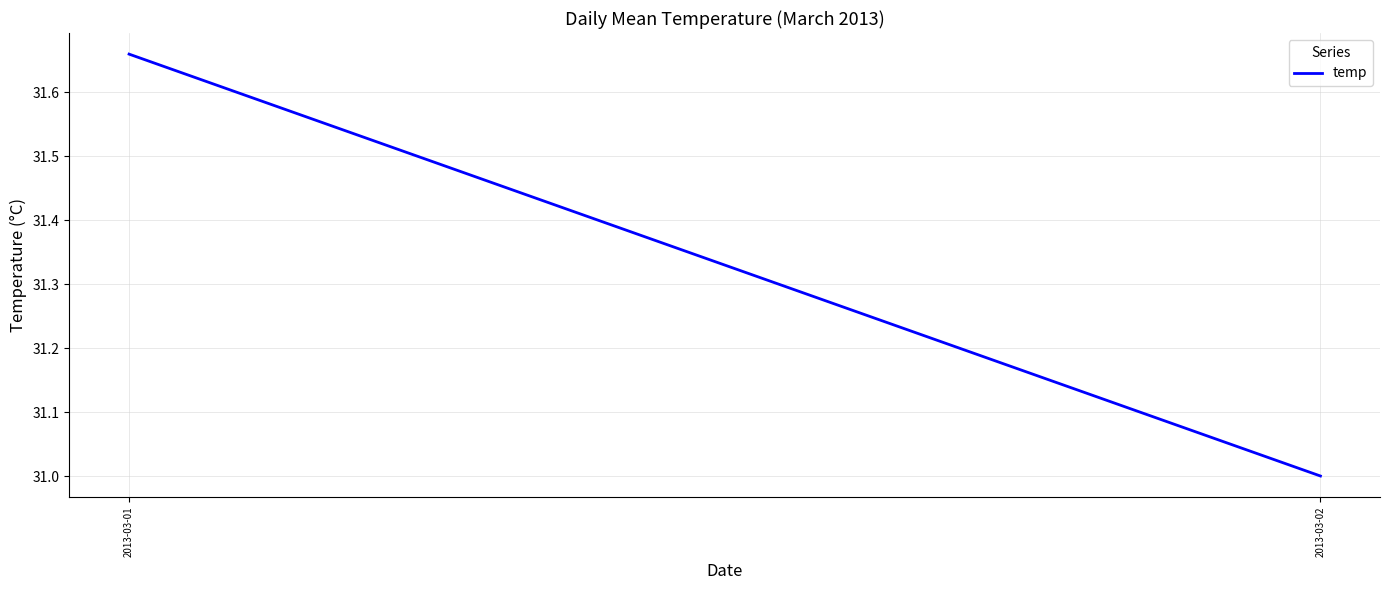

How many lines are shown in the chart?

1